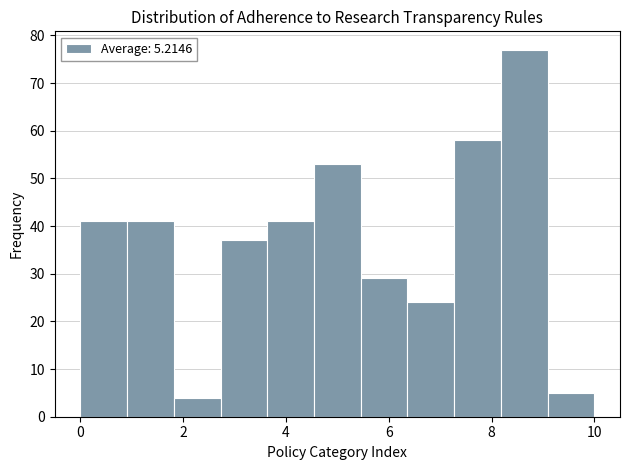

Reading left to right, transcribe this chart: for each bar, give the range it covers on the x-axis and its height. Neither the bar edges nor the heights are printed on the chart, so give them approximately, as read against the axes.

0.0 to 1.0: 41
1.0 to 1.8: 41
1.8 to 2.8: 4
2.8 to 3.6: 37
3.6 to 4.6: 41
4.6 to 5.4: 53
5.4 to 6.4: 29
6.4 to 7.2: 24
7.2 to 8.2: 58
8.2 to 9.0: 77
9.0 to 10.0: 5